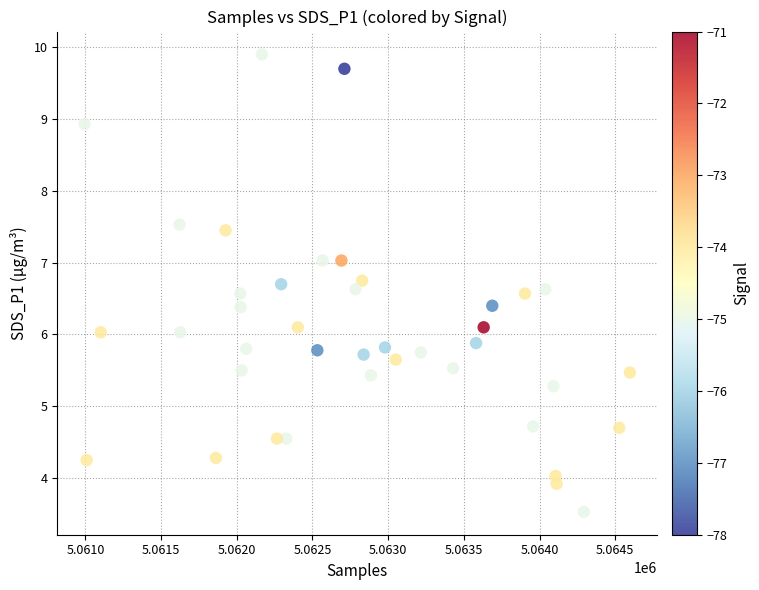

What is the range of X values (max minus min)?

3603.0